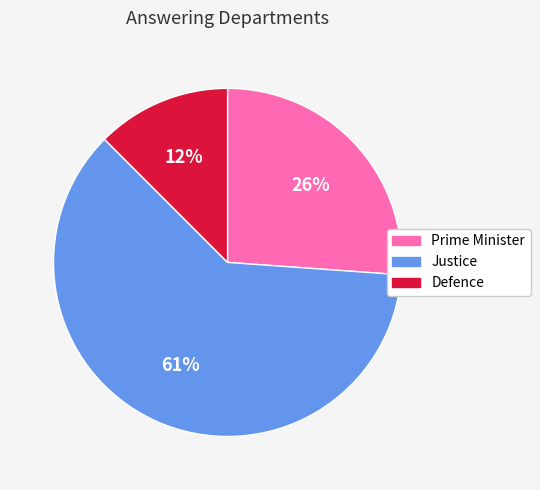

To the nearest percent, what percentage of the pie is Prime Minister?

26%